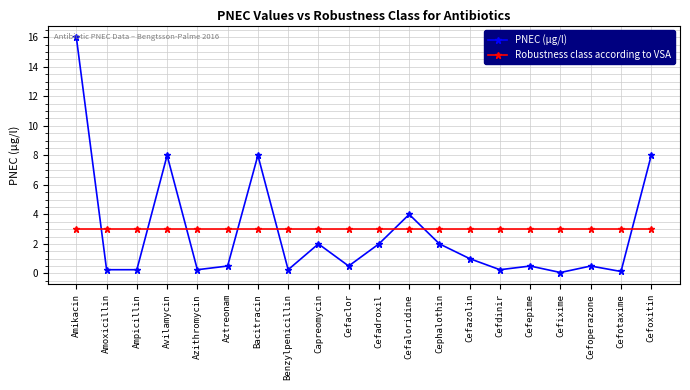

Is it true that PNEC (µg/l) equals 8.0 at Bacitracin?

True